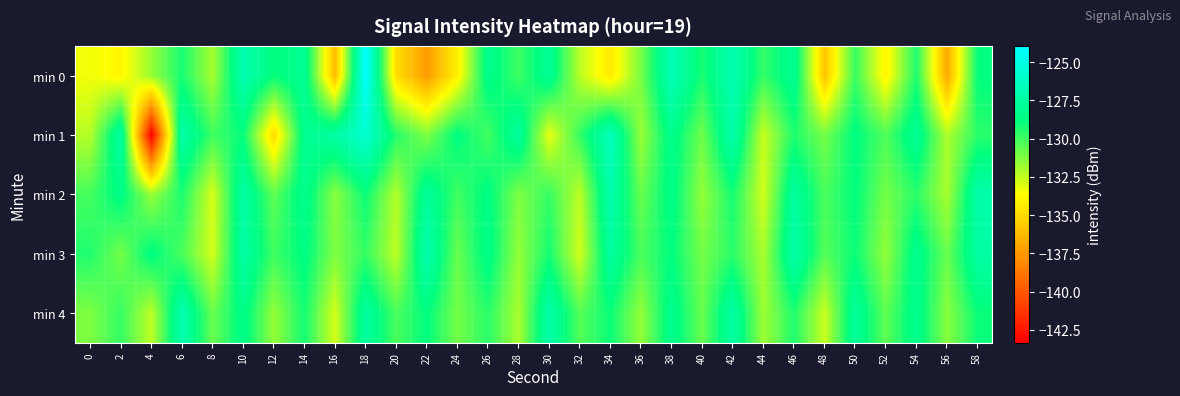

What is the difference between the highest and lowest values at 20?

5.4